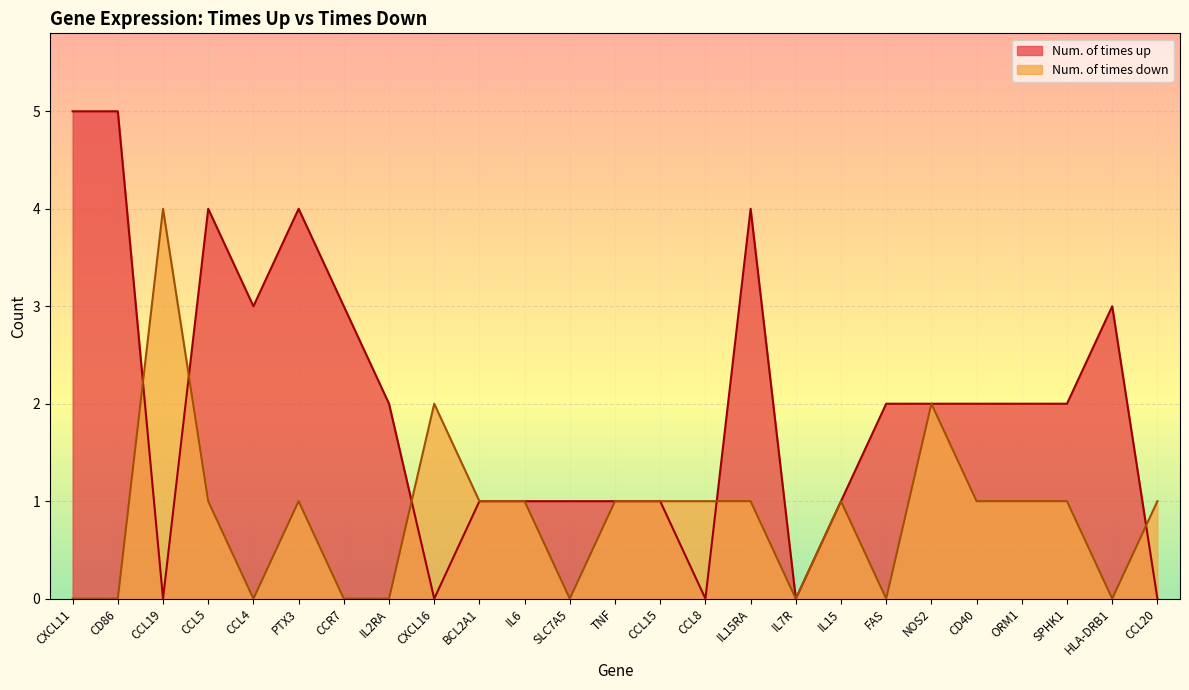

Where is Num. of times up nearest to the value 2?

IL2RA